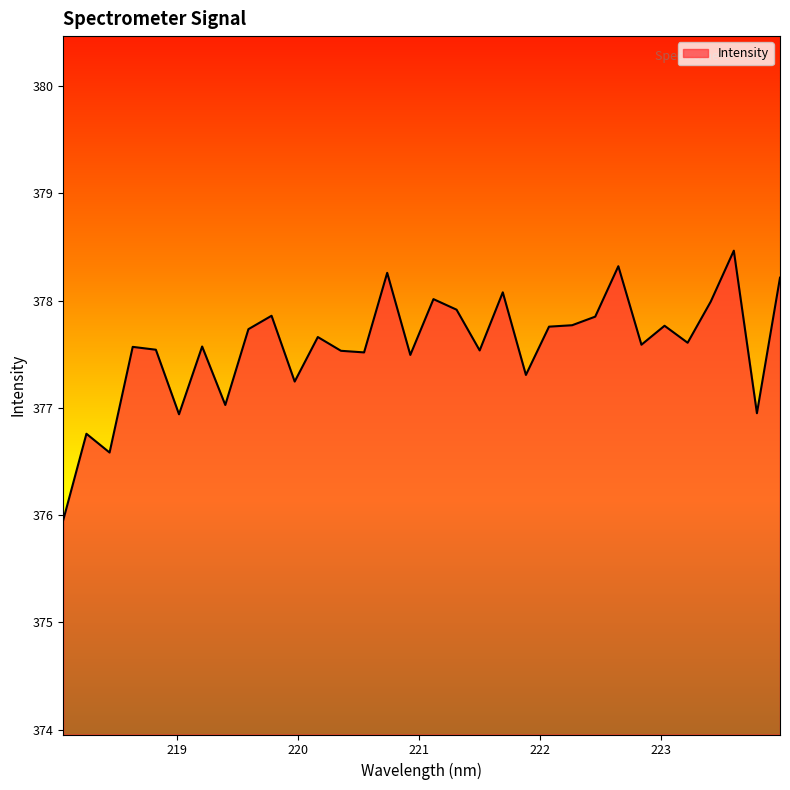

What is the difference between the second highest and minimum values?

2.4